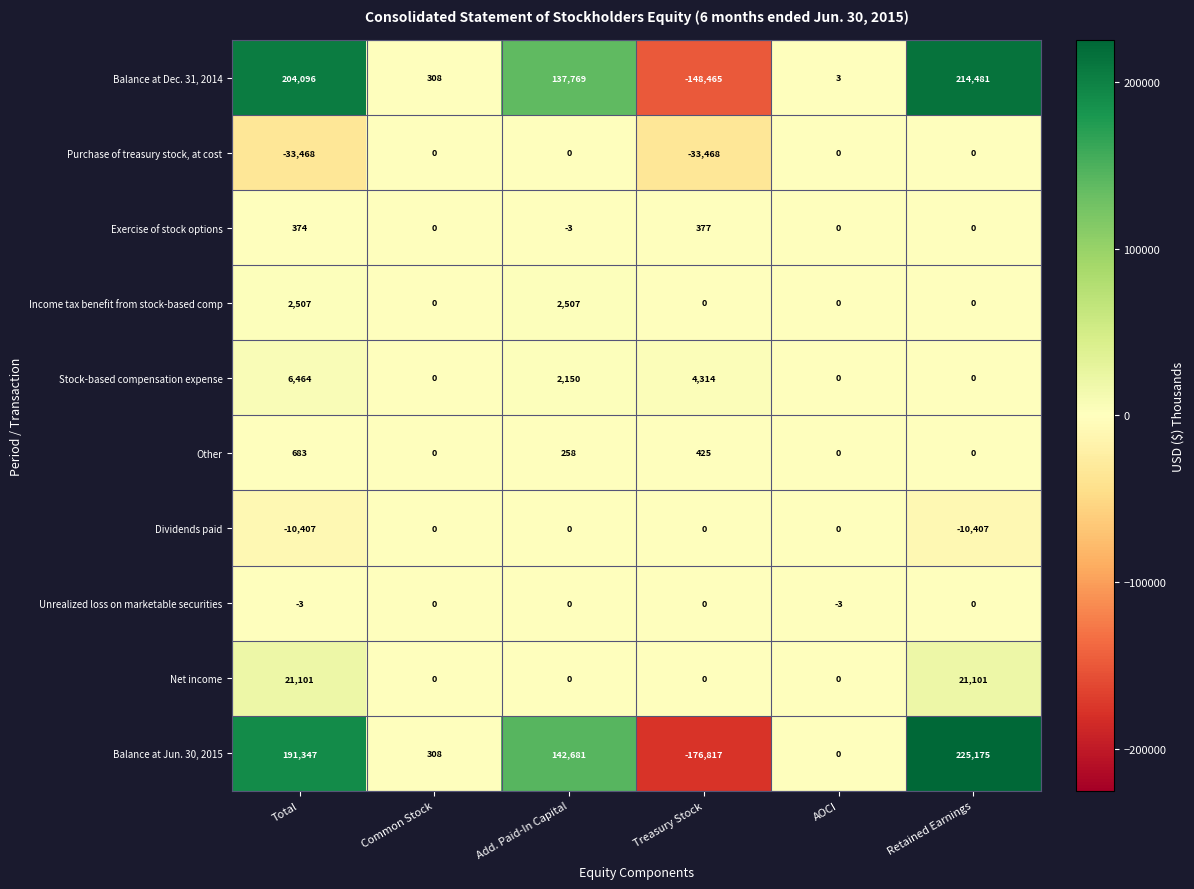

Which category has the lowest value in the Balance at Dec. 31, 2014 series?

Treasury Stock